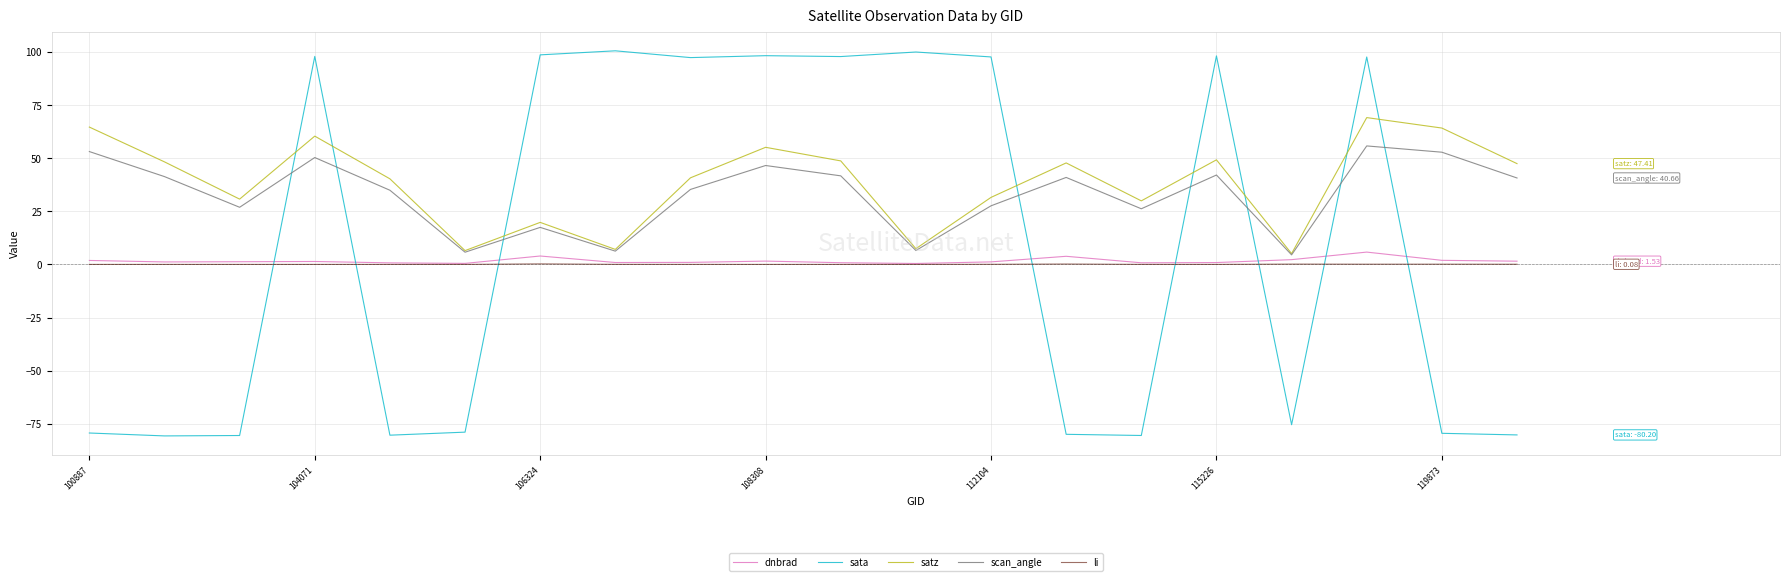

What is the maximum value shown in the chart?

100.5